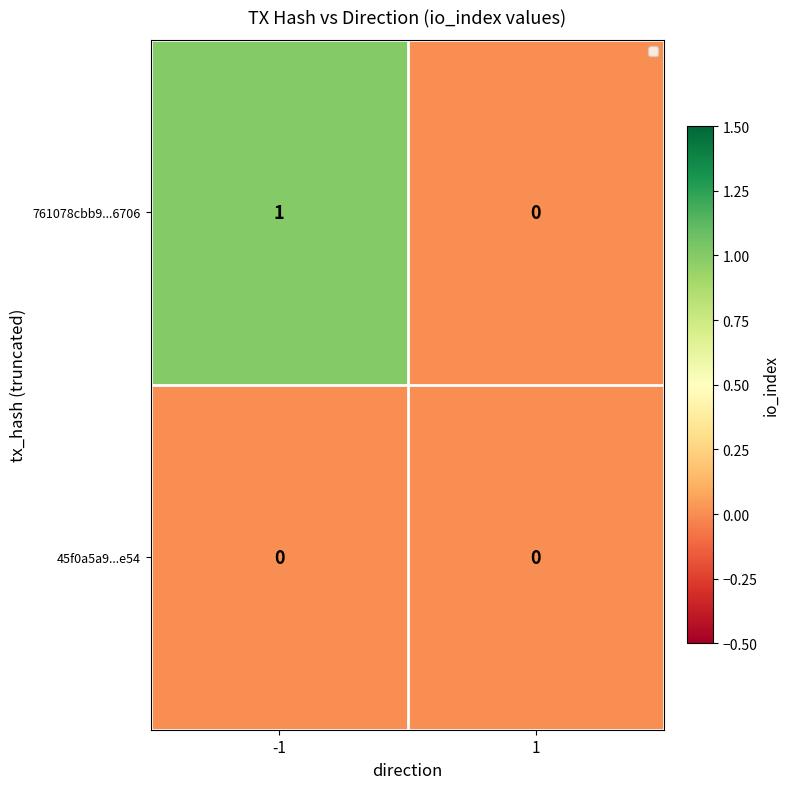

At how many categories does at least one series exceed 0?

1